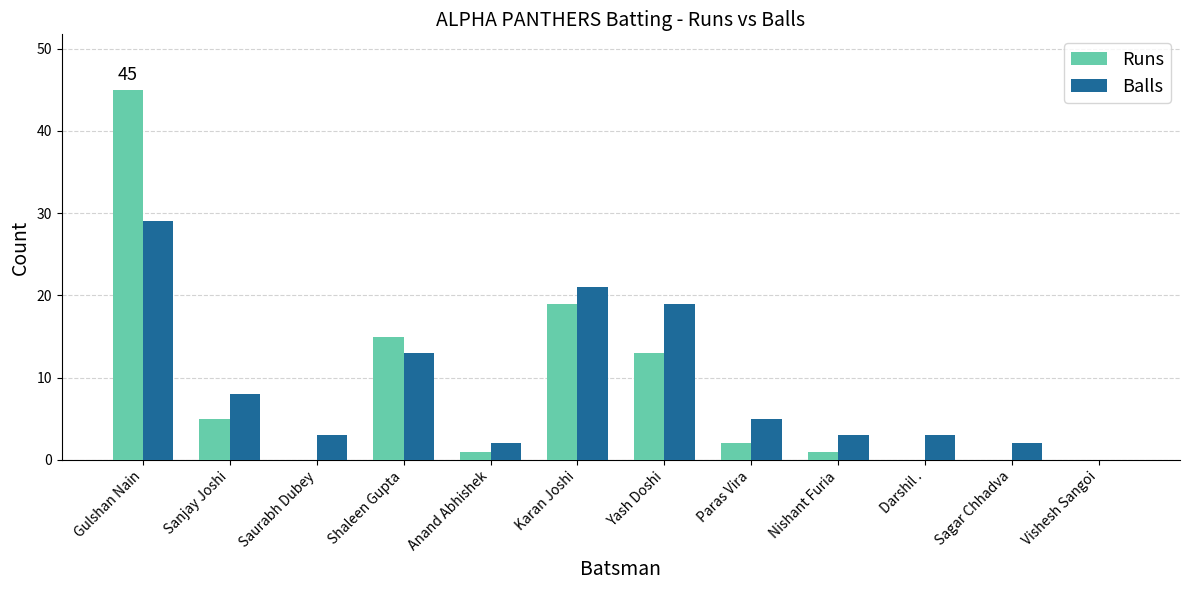

Where does the Runs series first go above 2?

Gulshan Nain